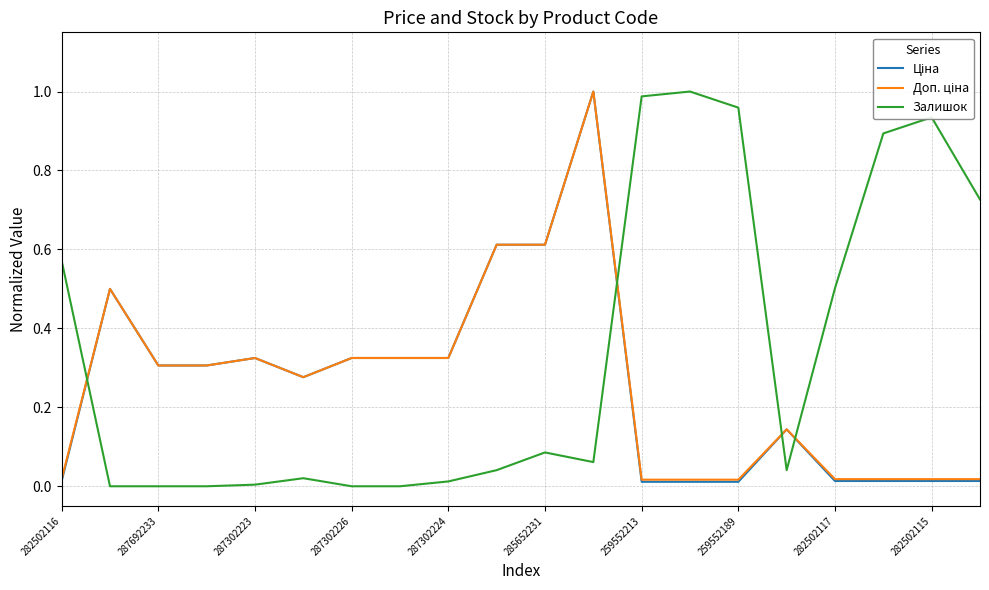

Does the chart display data point markers on the line(s)?

No